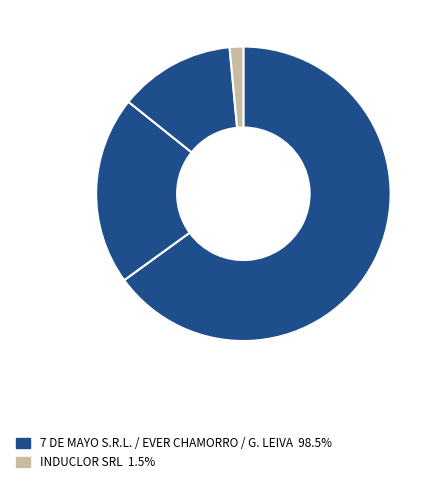

Count the number of slices in the pie.

4